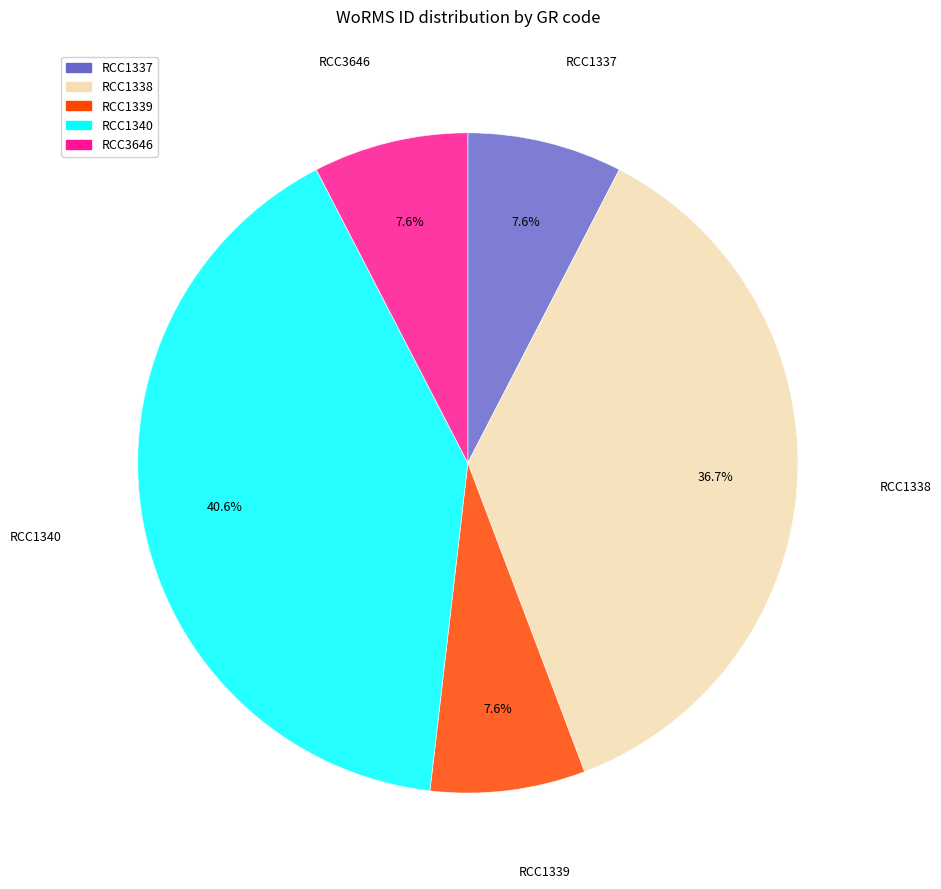

True or false: RCC1339 accounts for 8% of the total.

True